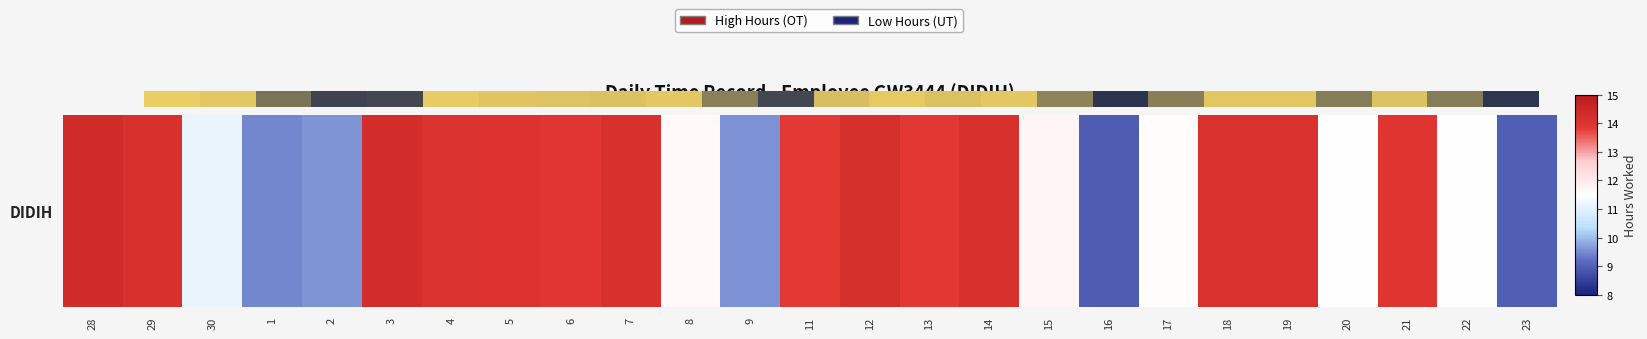

Reading right to left, extract all data points from this chart.

9.0	11.5	14.0	11.5	14.1	14.1	11.6	8.9	11.7	14.2	13.9	14.2	13.8	9.6	11.6	14.2	14.0	14.0	14.1	14.3	9.6	9.5	11.1	14.2	14.3